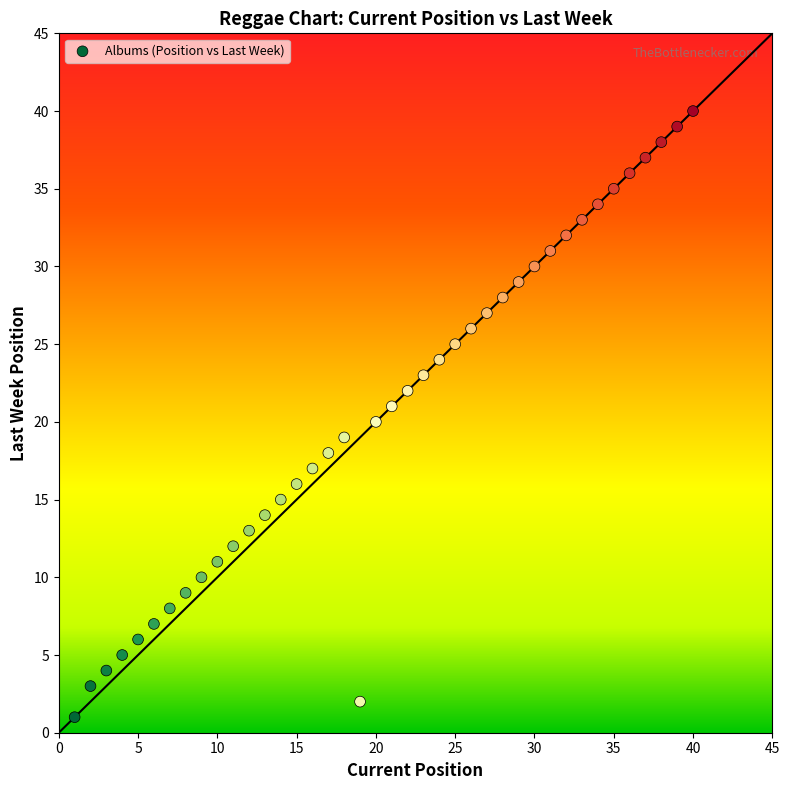

What is the range of X values (max minus min)?

39